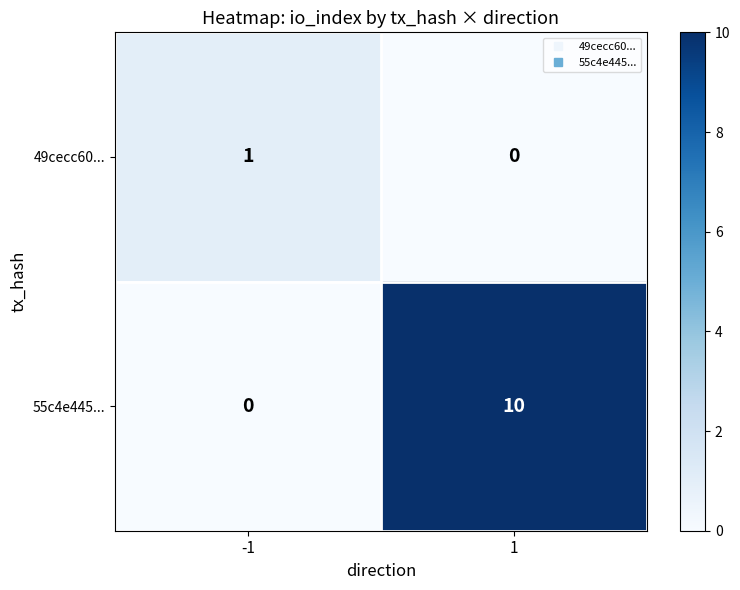

Which series has the largest range (max minus min)?

55c4e445...